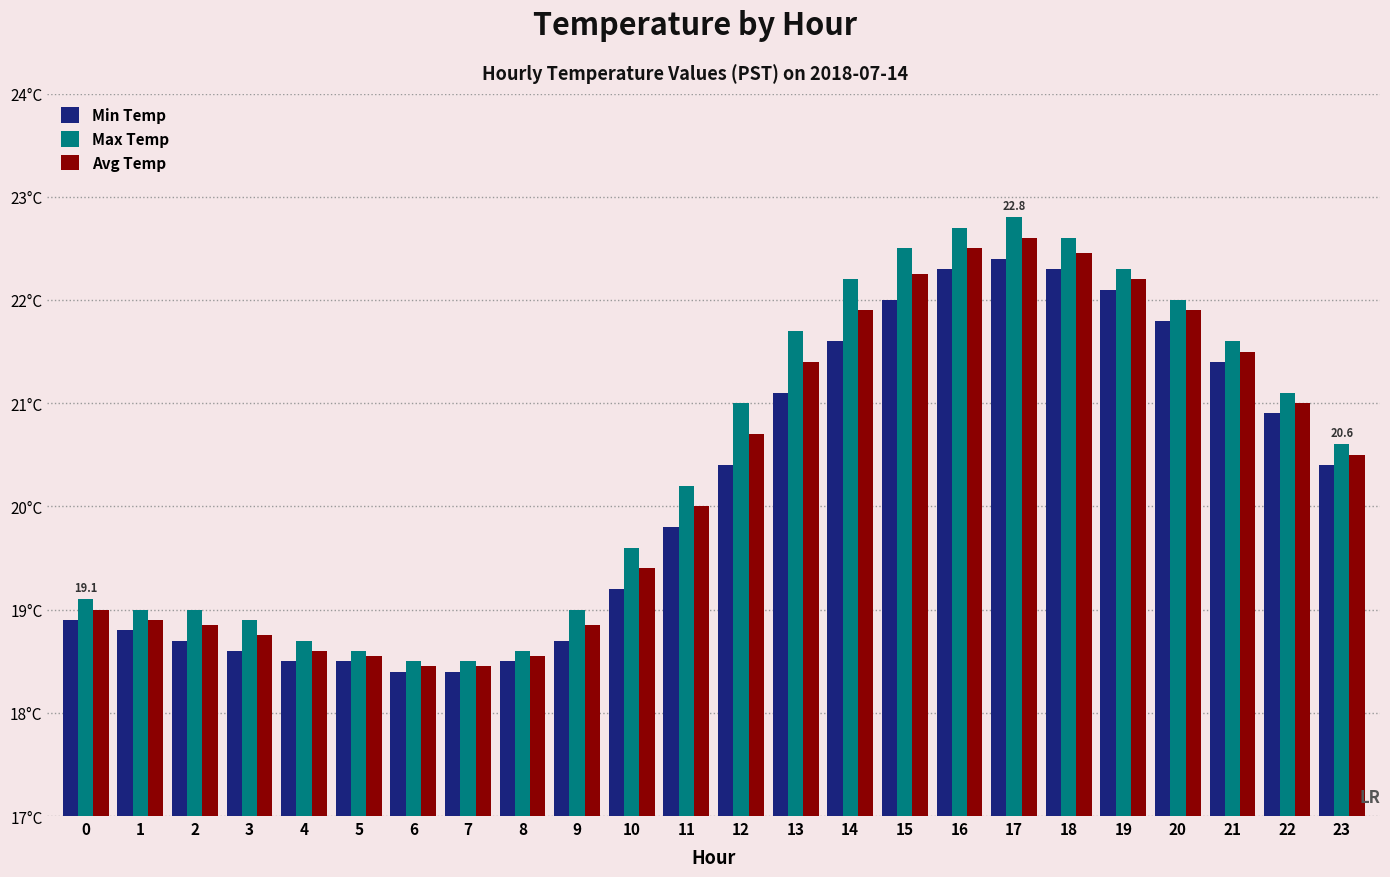

What is the average value of the Avg Temp series?

20.3